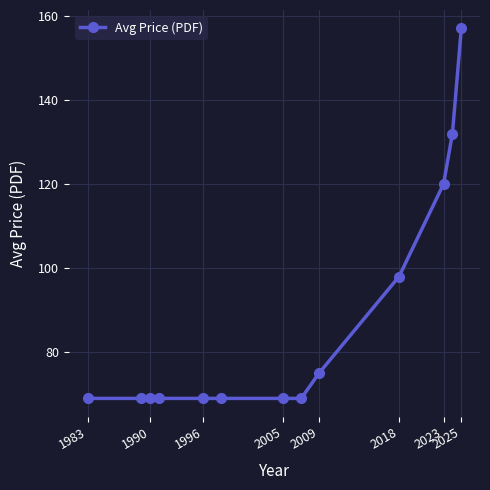

What is the maximum value shown in the chart?

157